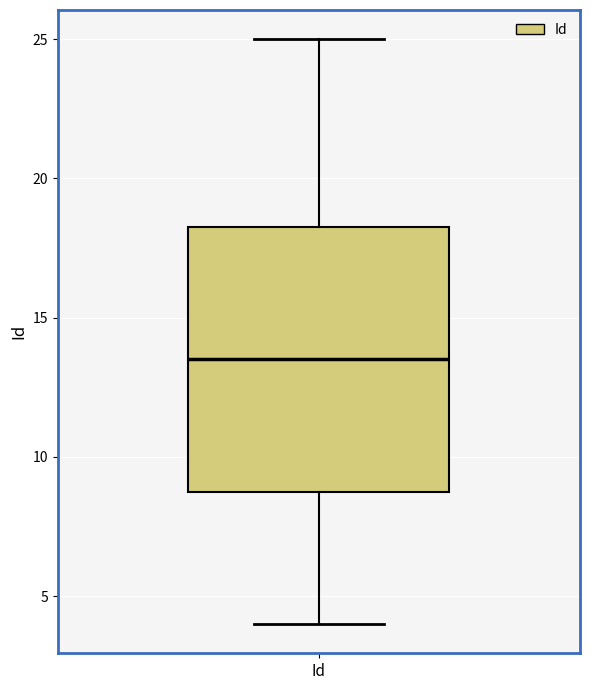

Read this box plot against the y-axis: the position of the median line, the range covered by the box, and the ends of both whiskers. The values are not printed on the chart, so give them approximately, as read against the axis.

median 13.5, box 9.0 to 18.5, whiskers 4.0 to 25.0